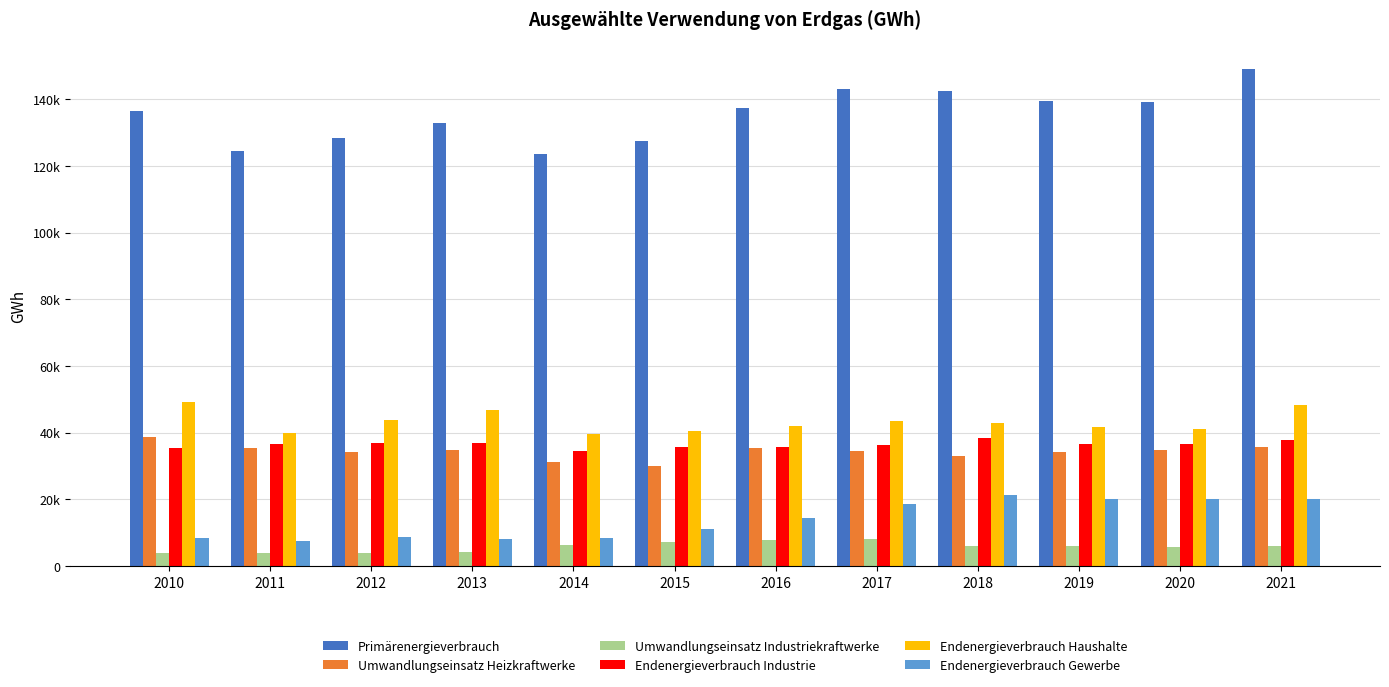

What is the difference between the maximum and minimum values in the Endenergieverbrauch Industrie series?

4009.3